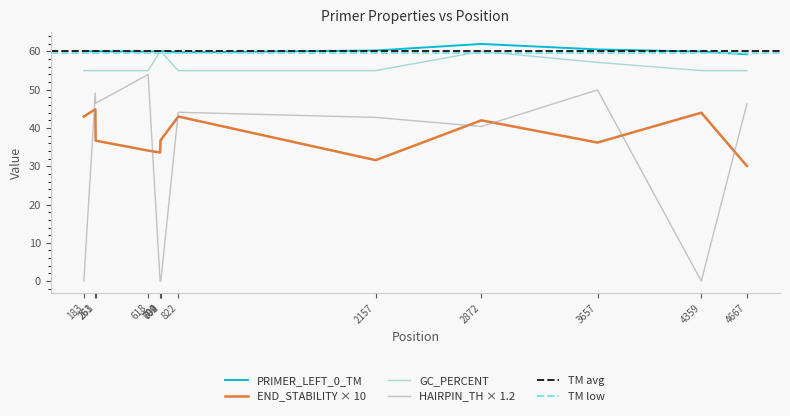

Reading left to right, extract all data points from this chart.

PRIMER_LEFT_0_TM: 60.0	60.0	60.0	60.0	60.1	60.1	60.1	59.8	60.3	62.0	60.5	60.0	59.3
PRIMER_LEFT_0_GC_PERCENT: 55.0	55.0	55.0	55.0	60.0	60.0	60.0	55.0	55.0	60.0	57.1	55.0	55.0
PRIMER_LEFT_0_END_STABILITY: 43.0	44.9	36.7	34.1	33.6	36.9	36.9	43.0	31.6	42.0	36.2	44.0	30.1
PRIMER_LEFT_0_HAIRPIN_TH: 0.0	49.1	46.5	54.0	0.0	0.0	0.0	44.1	42.8	40.4	50.0	0.0	46.2